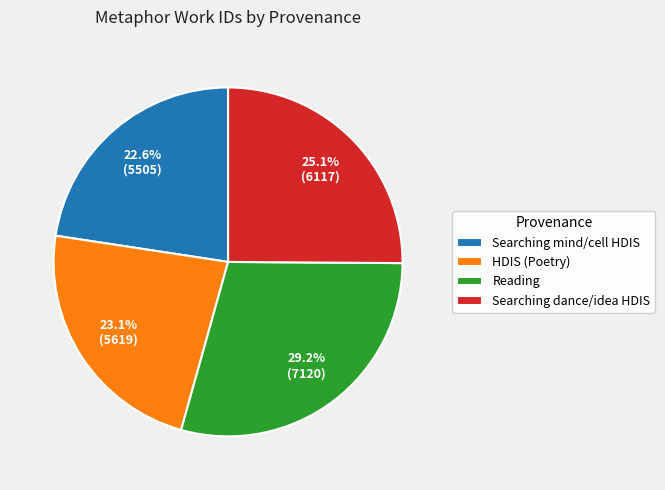

Do Searching mind/cell HDIS and Reading together represent more than half of the pie?

Yes